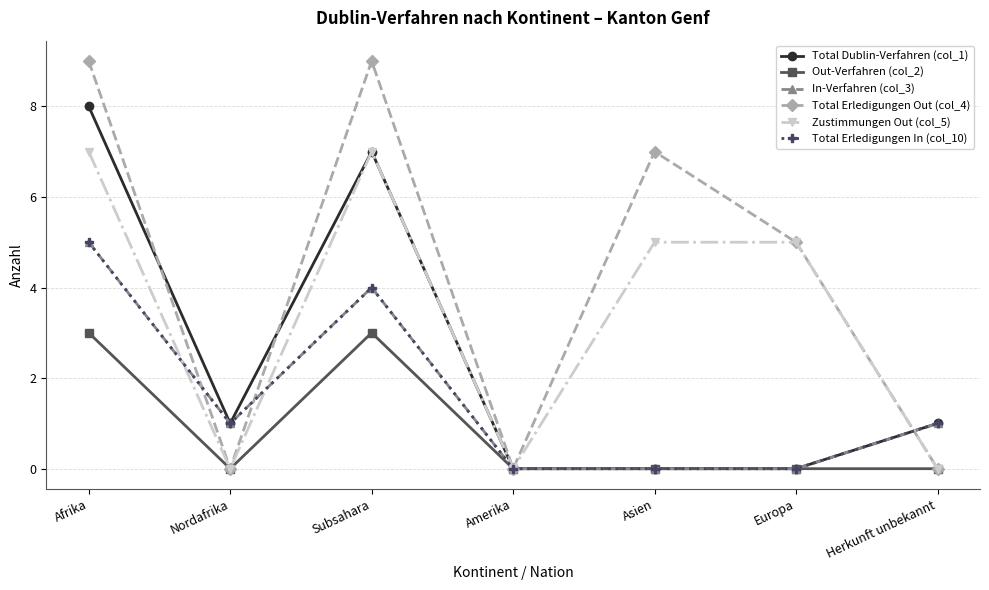

What is the difference between the maximum and minimum values in the Total Dublin-Verfahren (col_1) series?

8